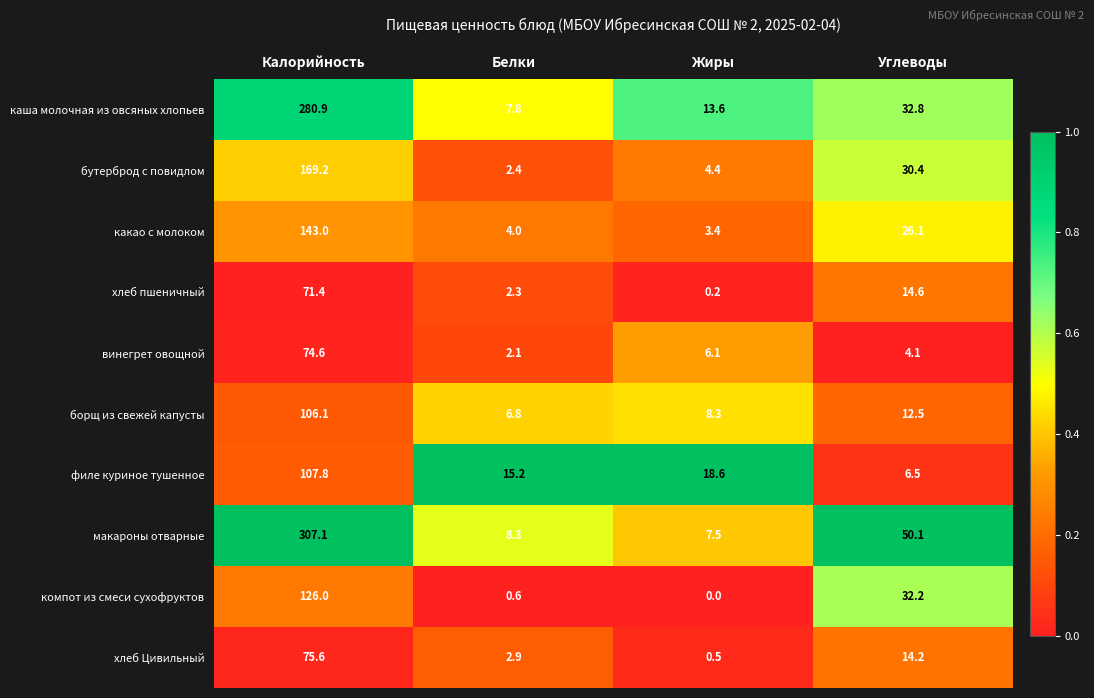

Which series has the largest total across all categories?

макароны отварные